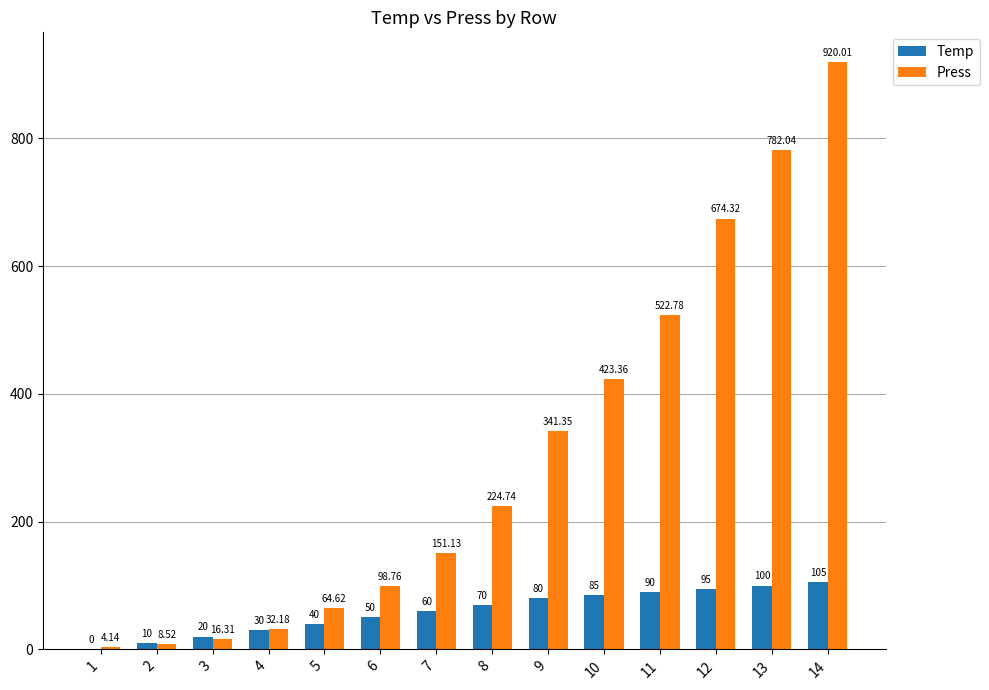

What is the sum of the Temp values at 14 and 2?

115.0